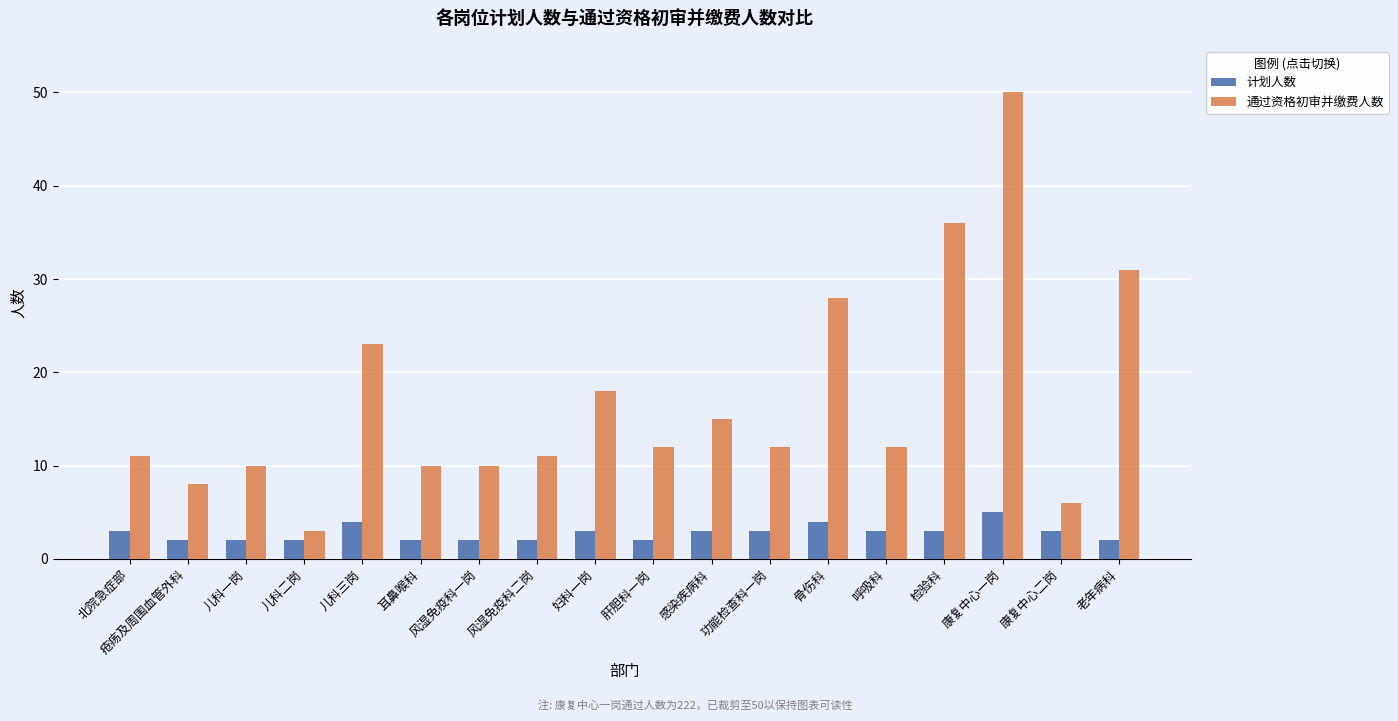

How many bars are there in total?

36